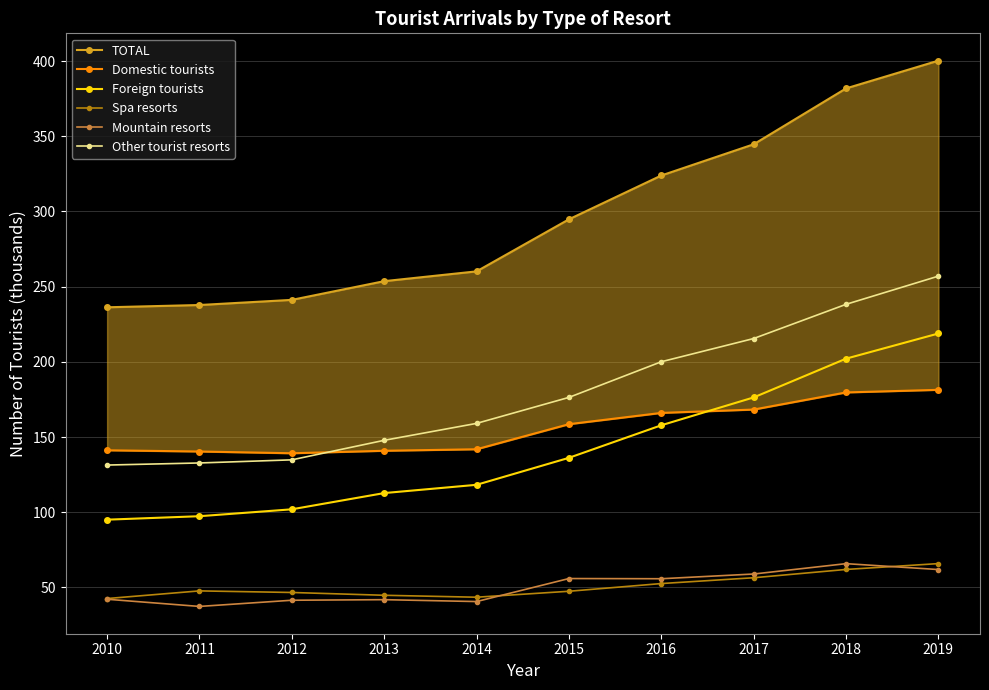

Reading left to right, transcribe all the data shown in this chart.

TOTAL: 2010=236.3	2011=237.8	2012=241.2	2013=253.7	2014=260.2	2015=294.8	2016=323.9	2017=344.7	2018=381.8	2019=400.3
Domestic tourists: 2010=141.2	2011=140.4	2012=139.2	2013=140.9	2014=141.9	2015=158.6	2016=166.1	2017=168.3	2018=179.7	2019=181.4
Foreign tourists: 2010=95.1	2011=97.4	2012=102.0	2013=112.8	2014=118.3	2015=136.2	2016=157.8	2017=176.4	2018=202.1	2019=218.9
Spa resorts: 2010=42.6	2011=47.7	2012=46.7	2013=44.8	2014=43.5	2015=47.5	2016=52.6	2017=56.5	2018=62.0	2019=65.9
Mountain resorts: 2010=42.2	2011=37.4	2012=41.5	2013=41.9	2014=40.6	2015=55.9	2016=55.8	2017=59.0	2018=65.8	2019=61.9
Other tourist resorts: 2010=131.4	2011=132.8	2012=134.9	2013=147.8	2014=159.1	2015=176.4	2016=200.1	2017=215.5	2018=238.3	2019=257.0